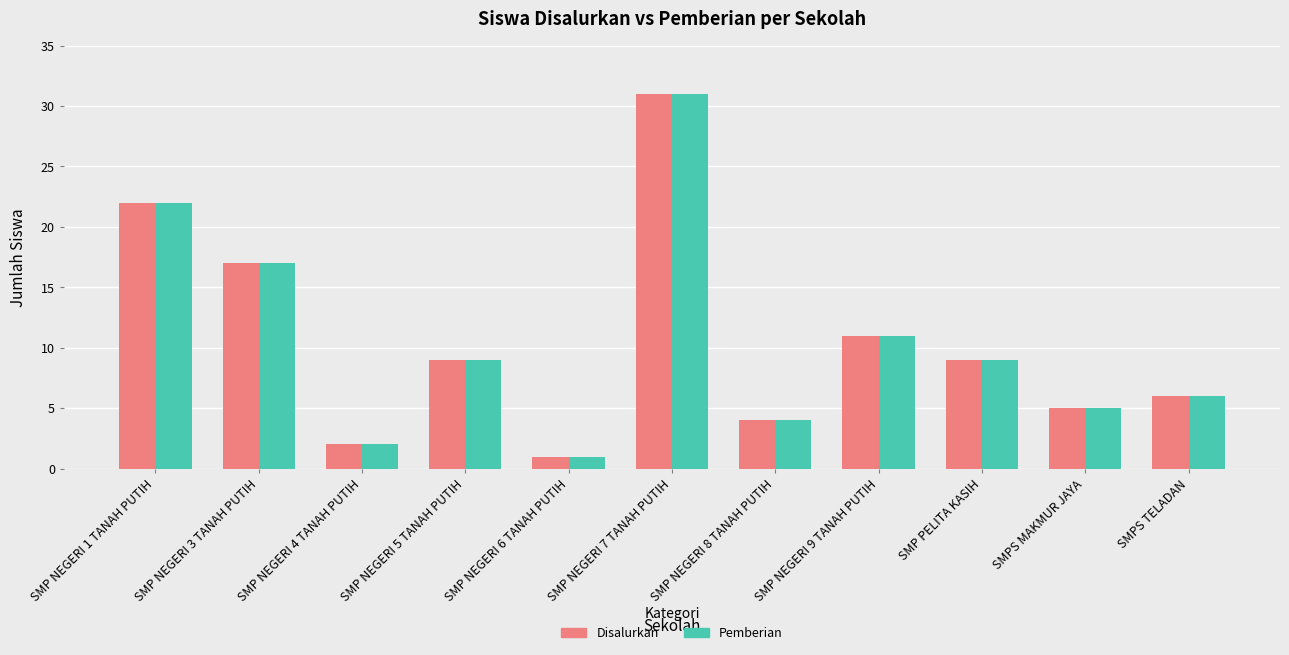

Is it true that Disalurkan equals 6 at SMPS TELADAN?

True